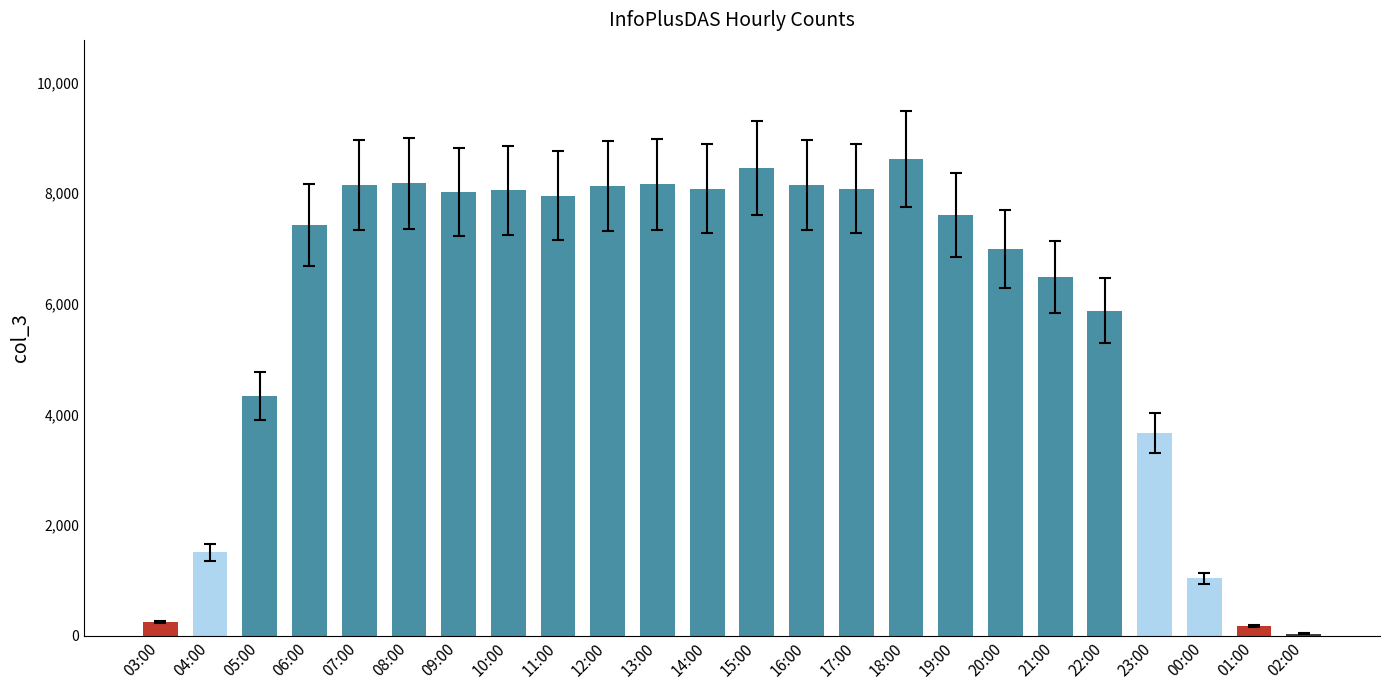

Does the chart contain stacked bars?

No